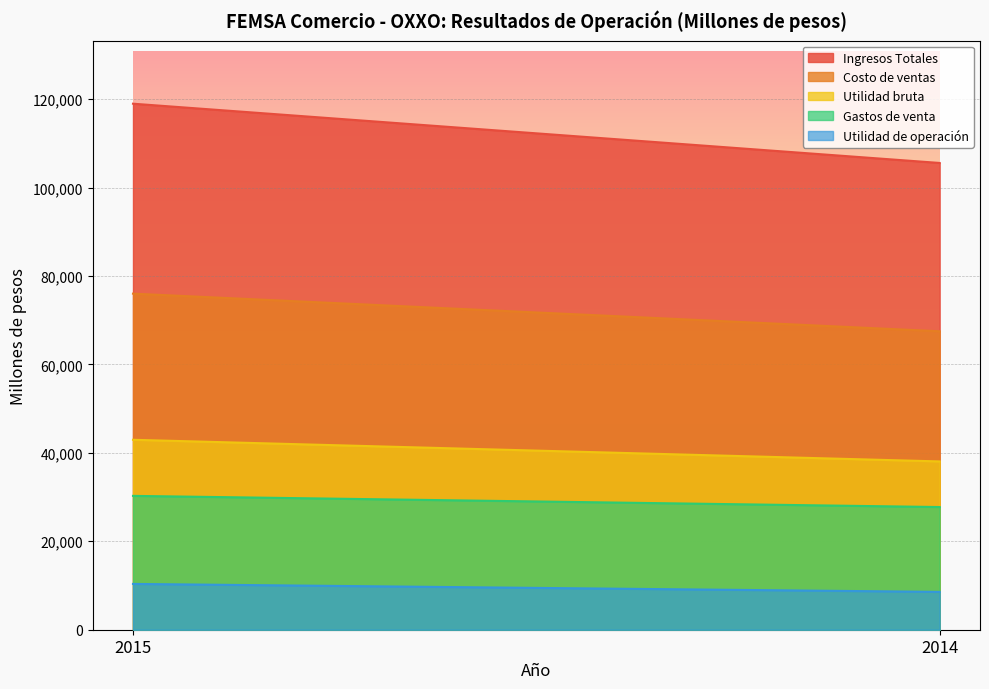

What is the average value of the Utilidad bruta series?

40506.1